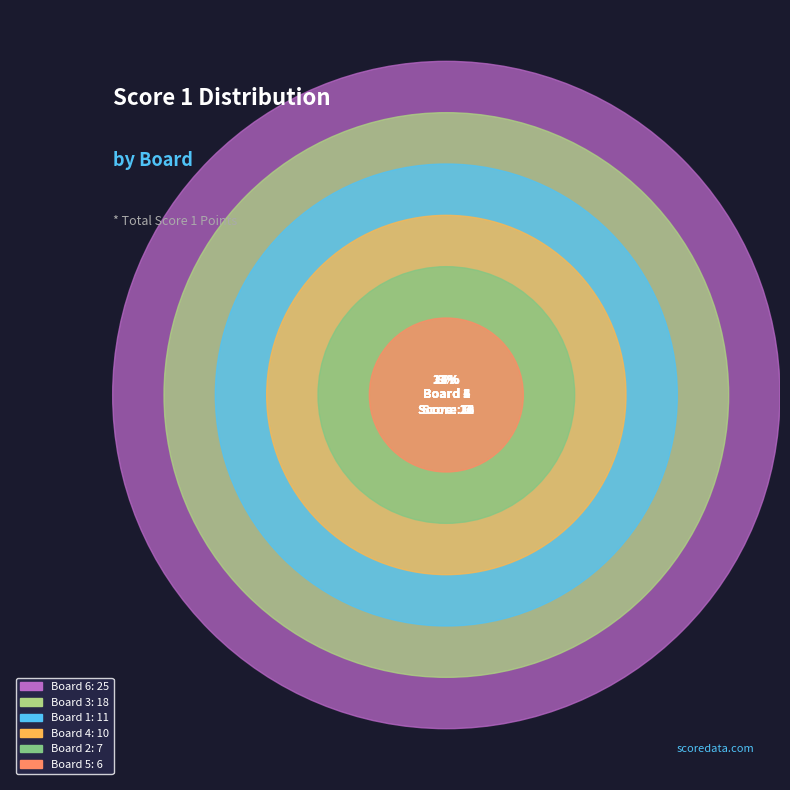

Is Board 1
Philips Patrick the majority of the pie?

No